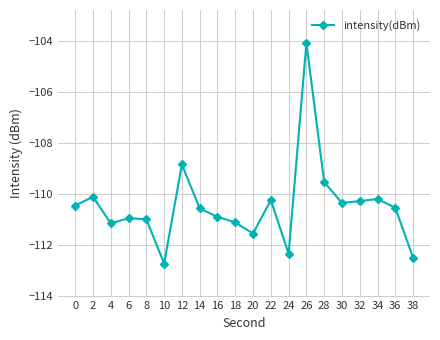

Read the value at 30.

-110.3